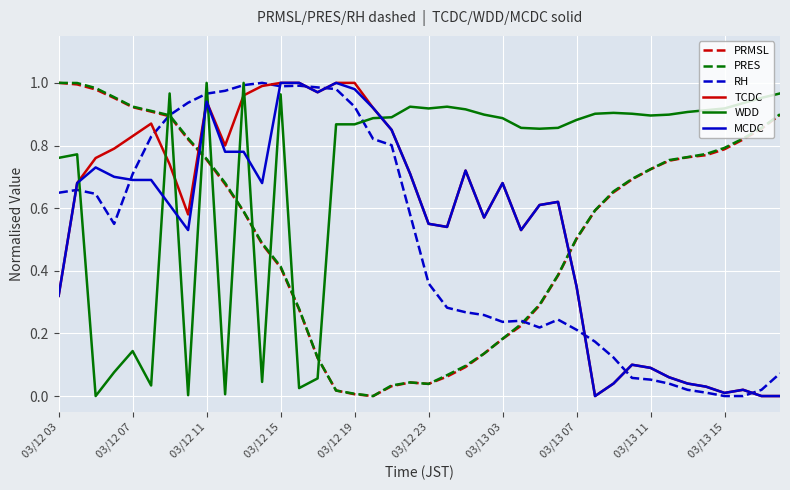

Does the chart display data point markers on the line(s)?

No